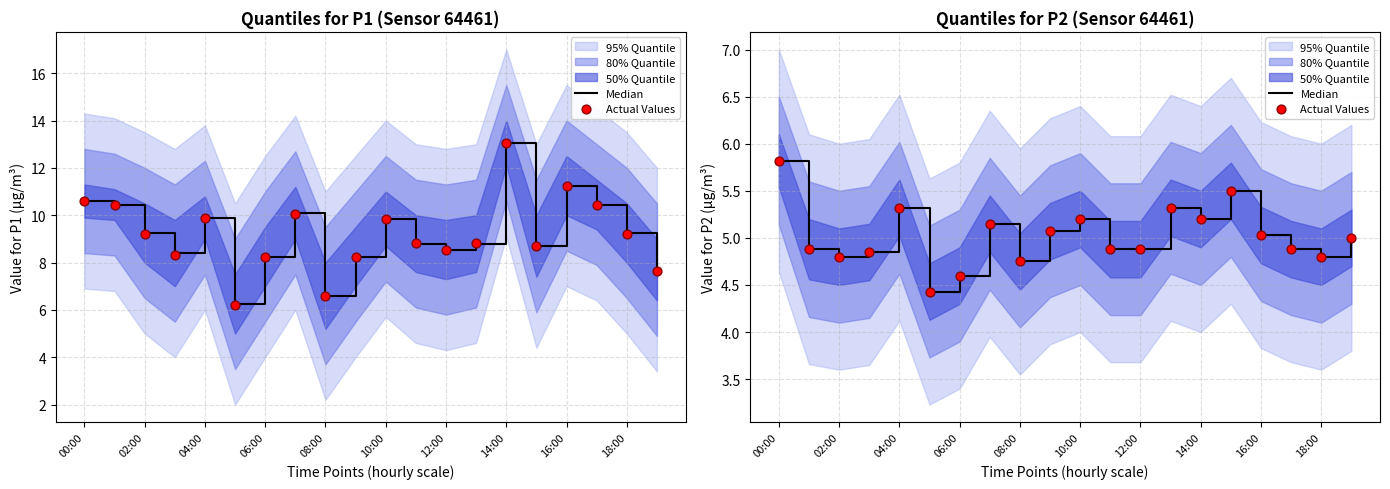

Is the value of Median at 12:00 greater than the value of Actual Values at 13?

No